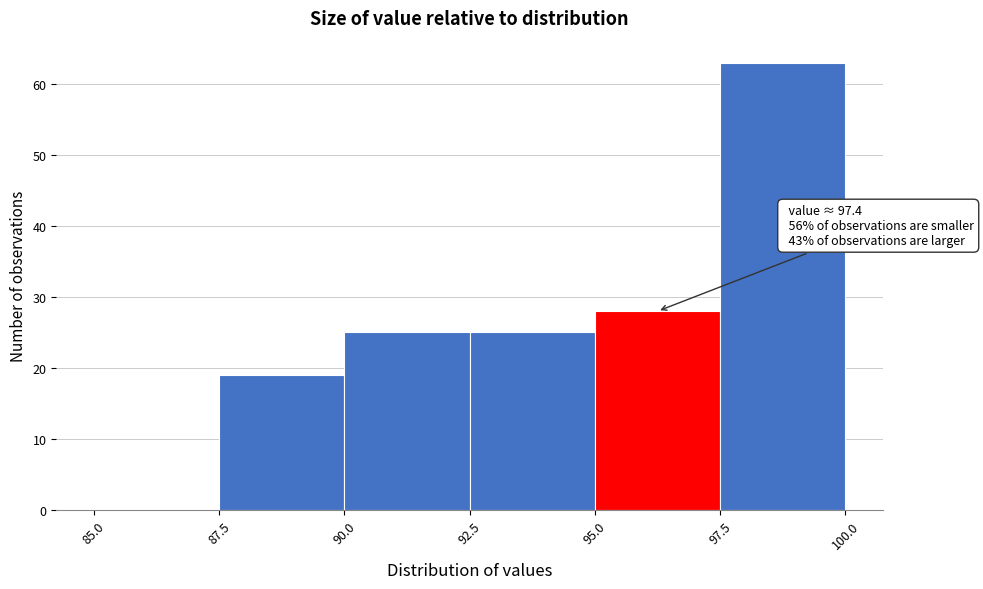

Over which range of the x-axis is the bar tallest?

97.5 to 100.0